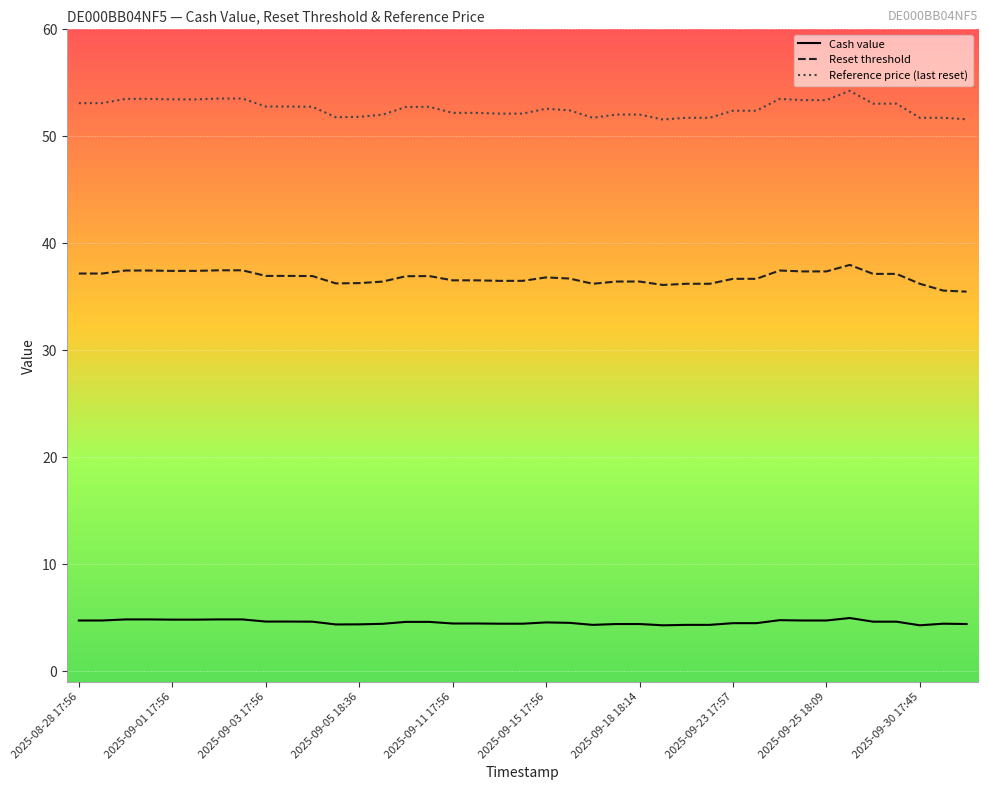

What is the sum of all Reference price (last reset) values?

2051.5